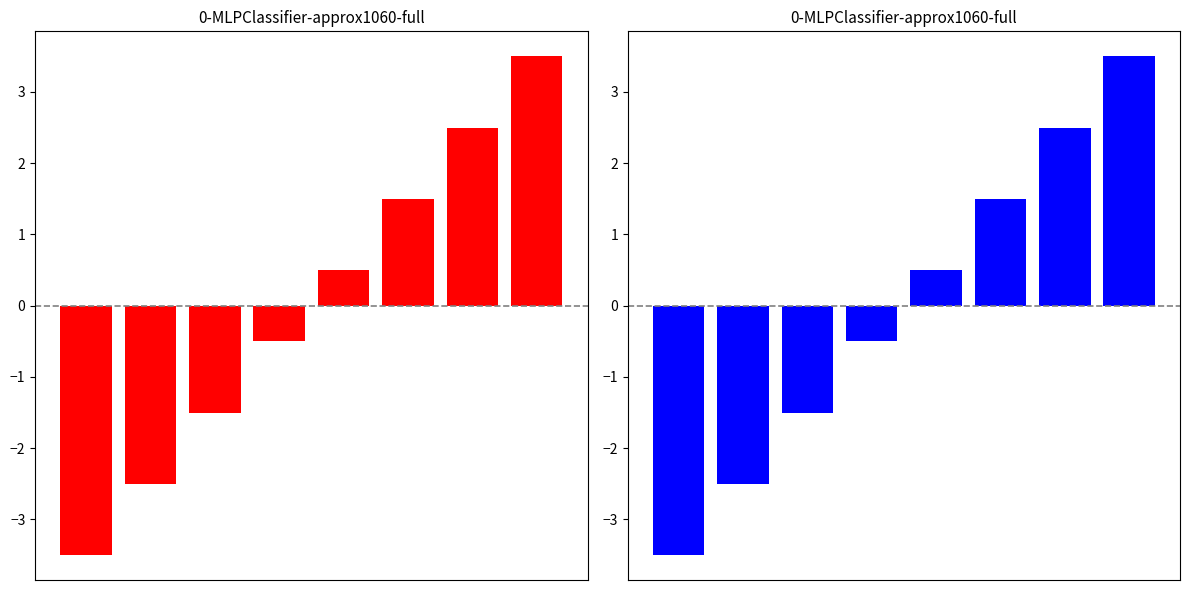

How many data points does each series have?

8